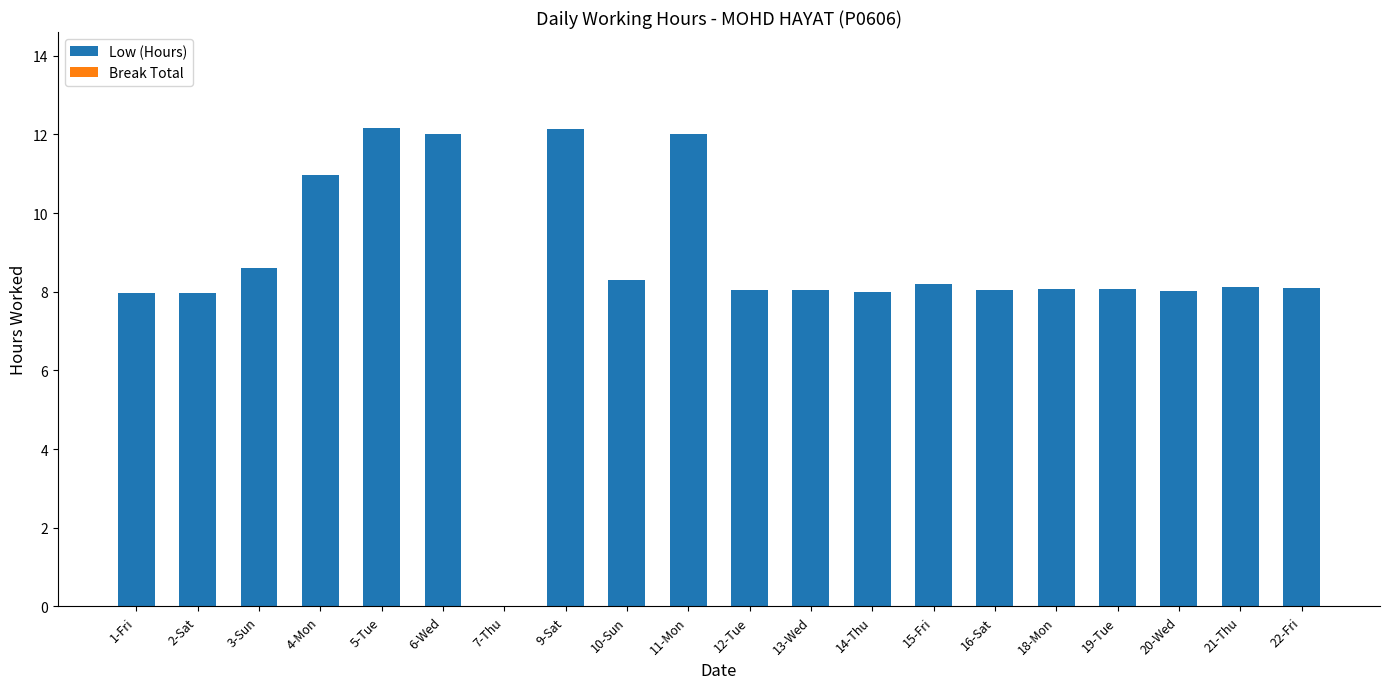

Is it true that the value at 20-Wed is 2.0?

False